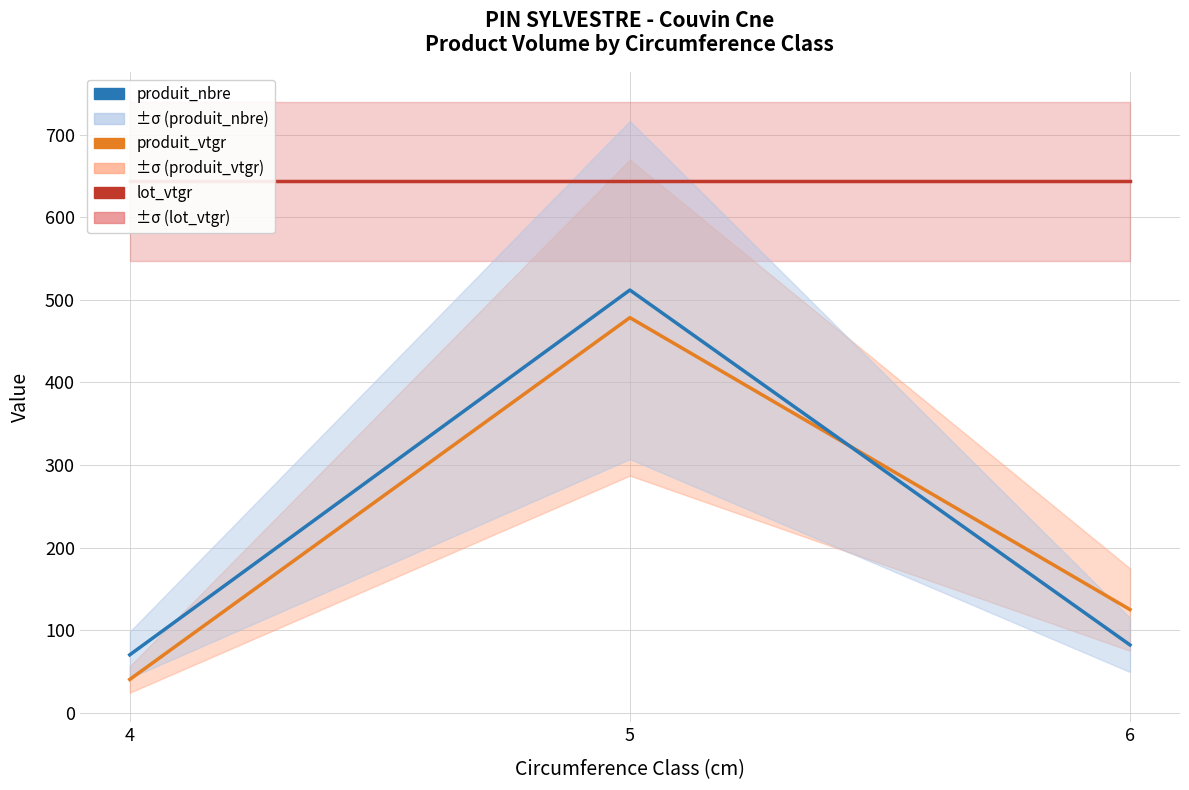

What is the value of the produit_nbre point at the 3rd from the left?

82.0